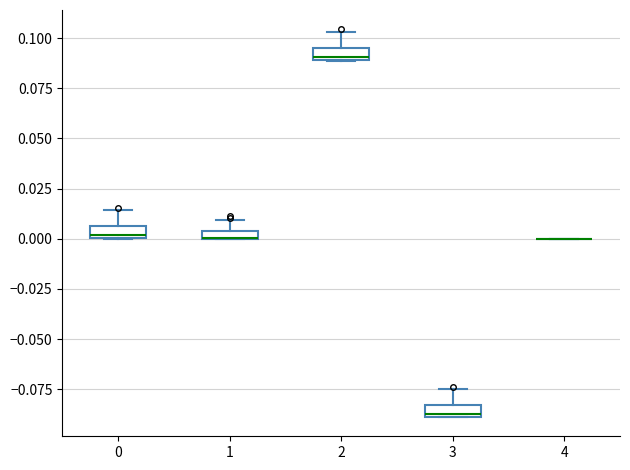

Where is the lower edge of the box at x = 1 on the y-axis? The values are not printed on the chart, so give them approximately, as read against the axis.

0.000